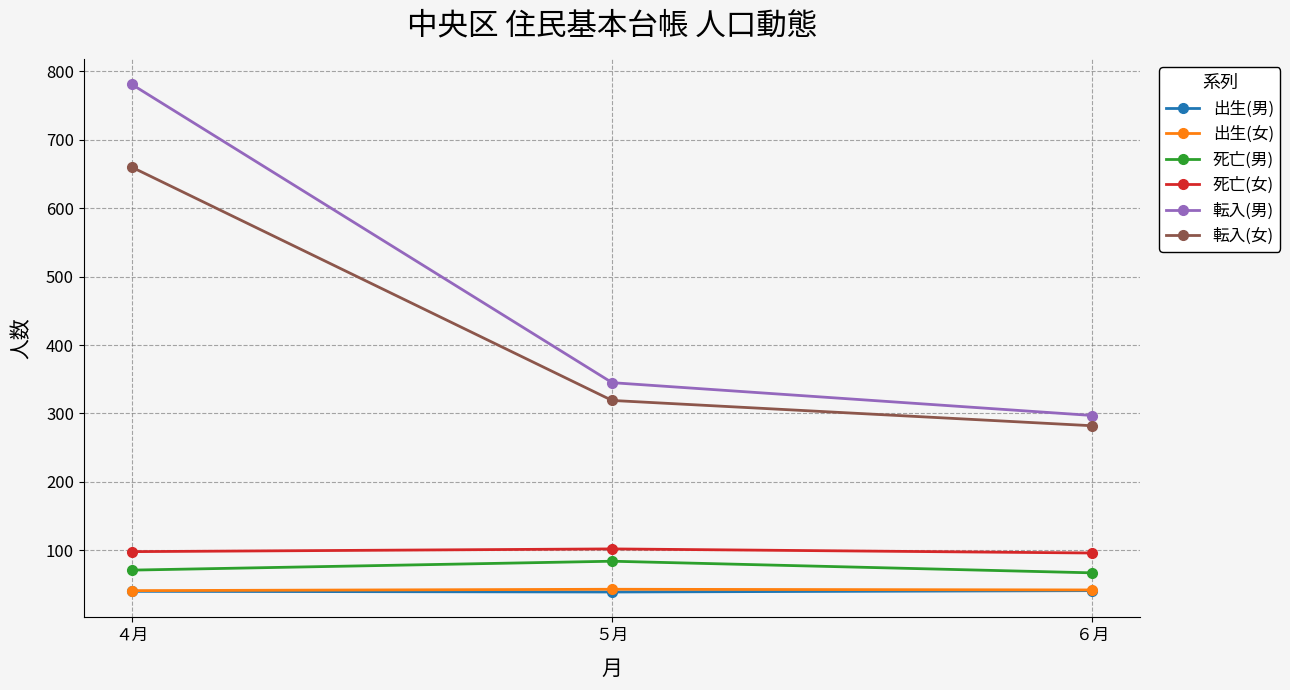

What is the greatest value displayed?

781